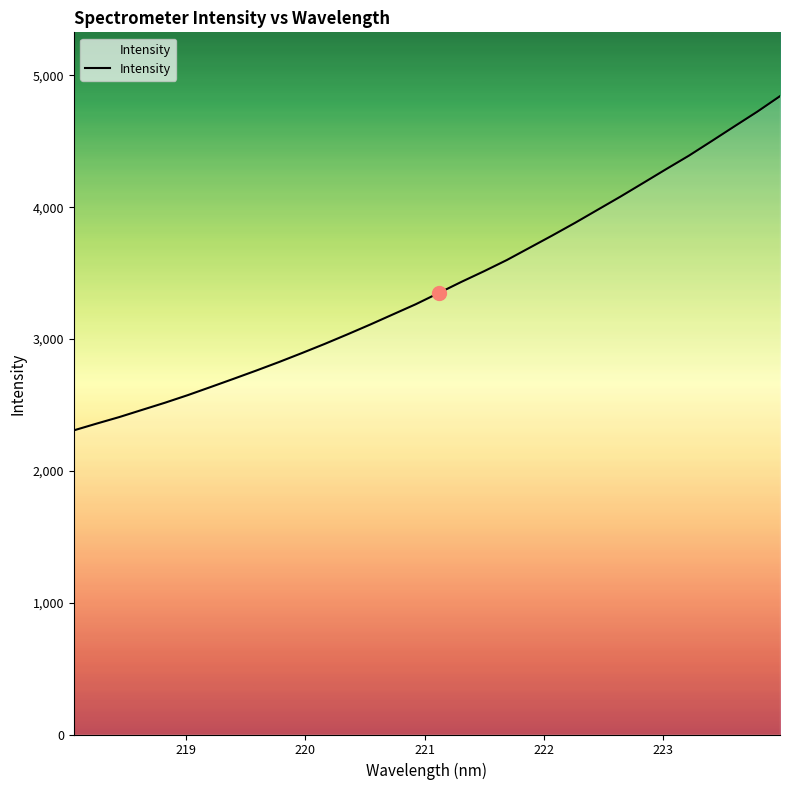

What is the minimum value shown in the chart?

2307.5